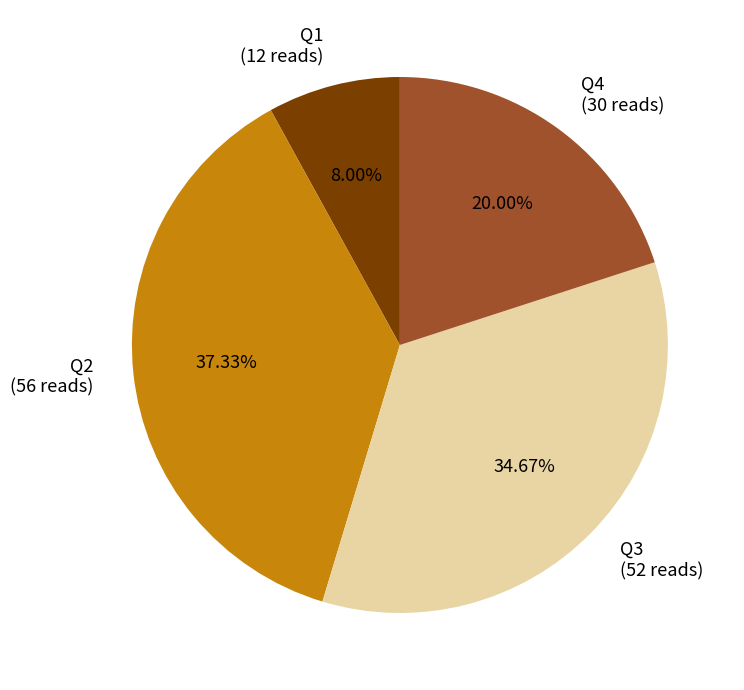

Does any single category account for the majority?

No